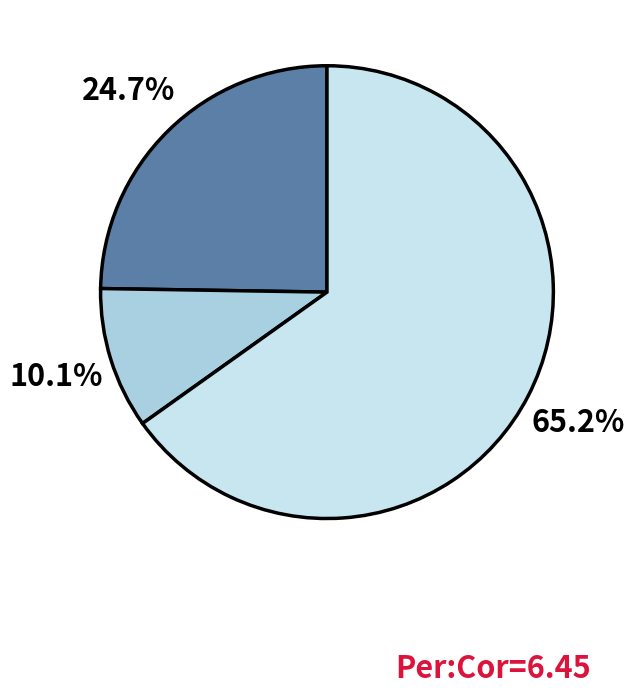

Is there a majority slice in this chart?

Yes